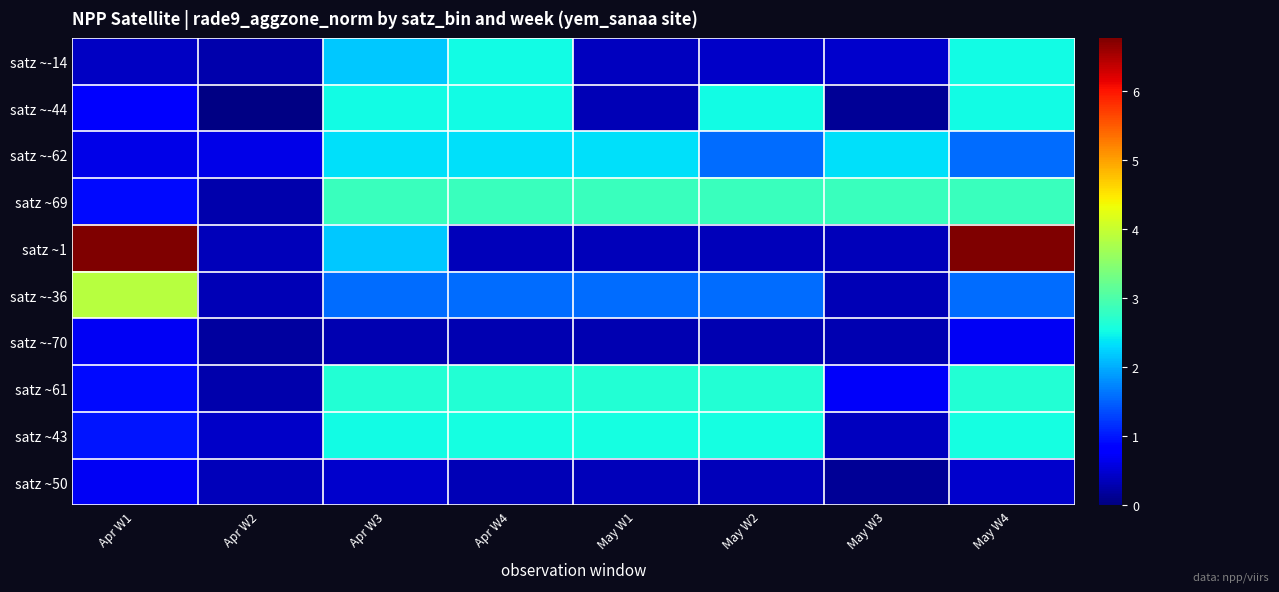

At how many categories does at least one series exceed 0?

8